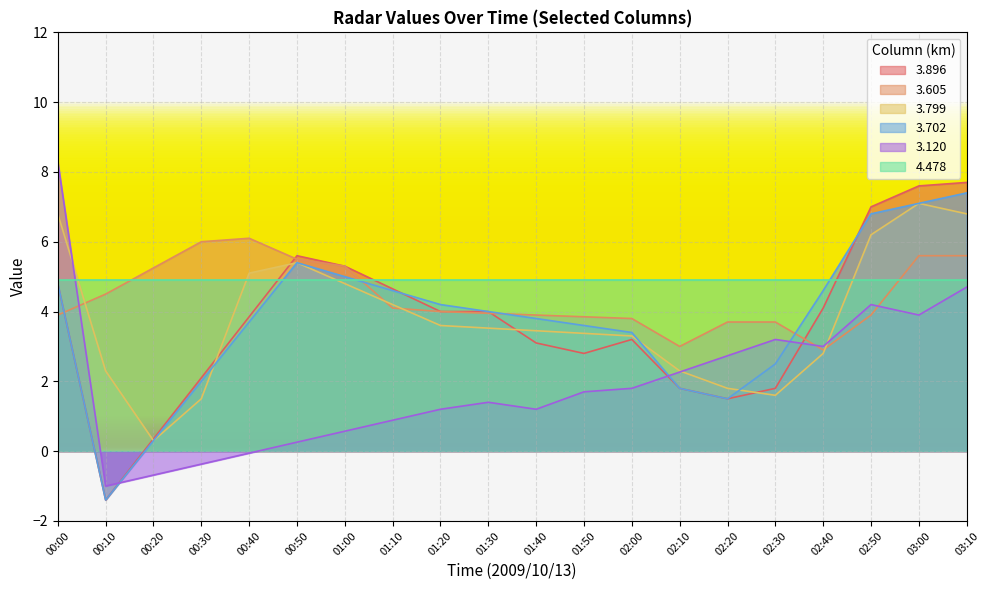

Rank the series by their maximum value, from highest to lowest.

3.120, 3.896, 3.702, 3.799, 3.605, 4.478